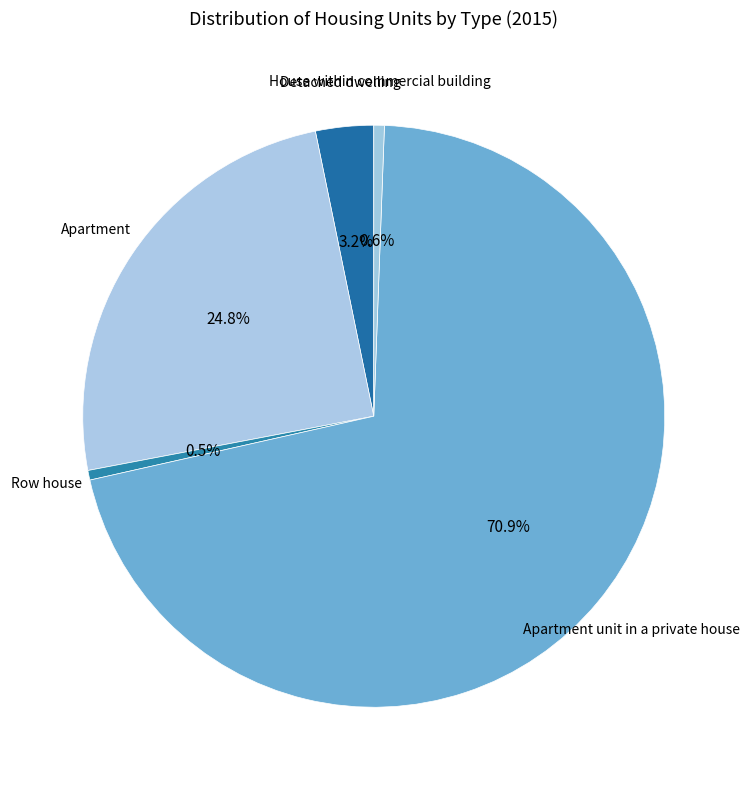

True or false: Detached dwelling accounts for 3% of the total.

True